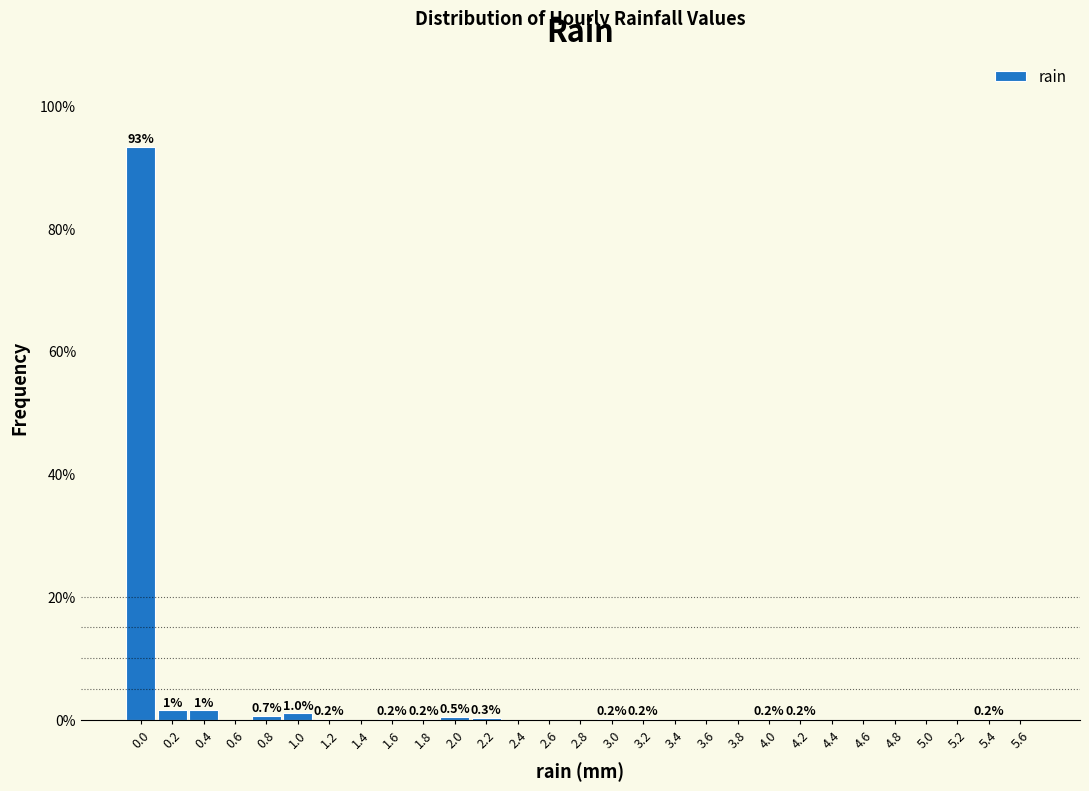

True or false: the data shows 0.0 at 5.6.

True